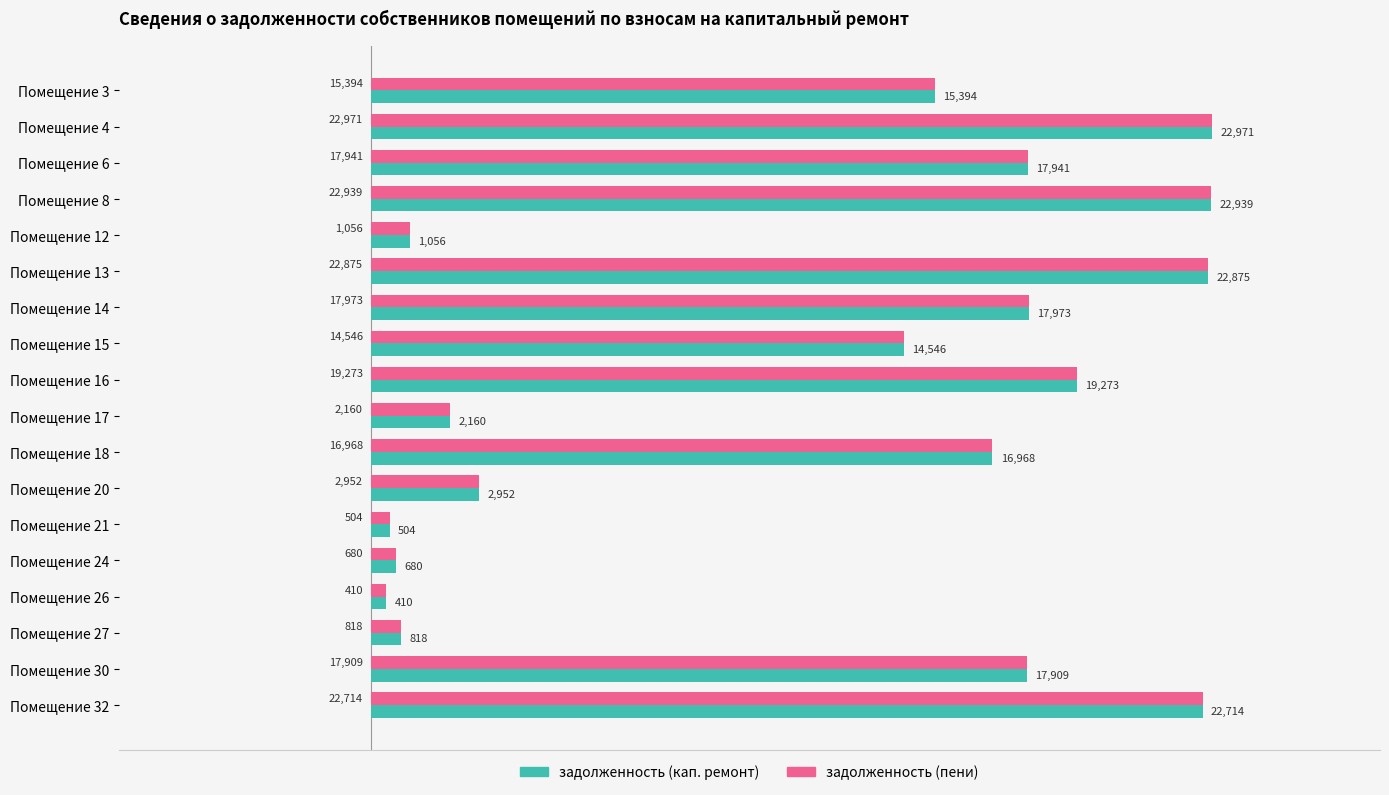

True or false: задолженность (пени) has a value of 27544.3 at Помещение 30.

False